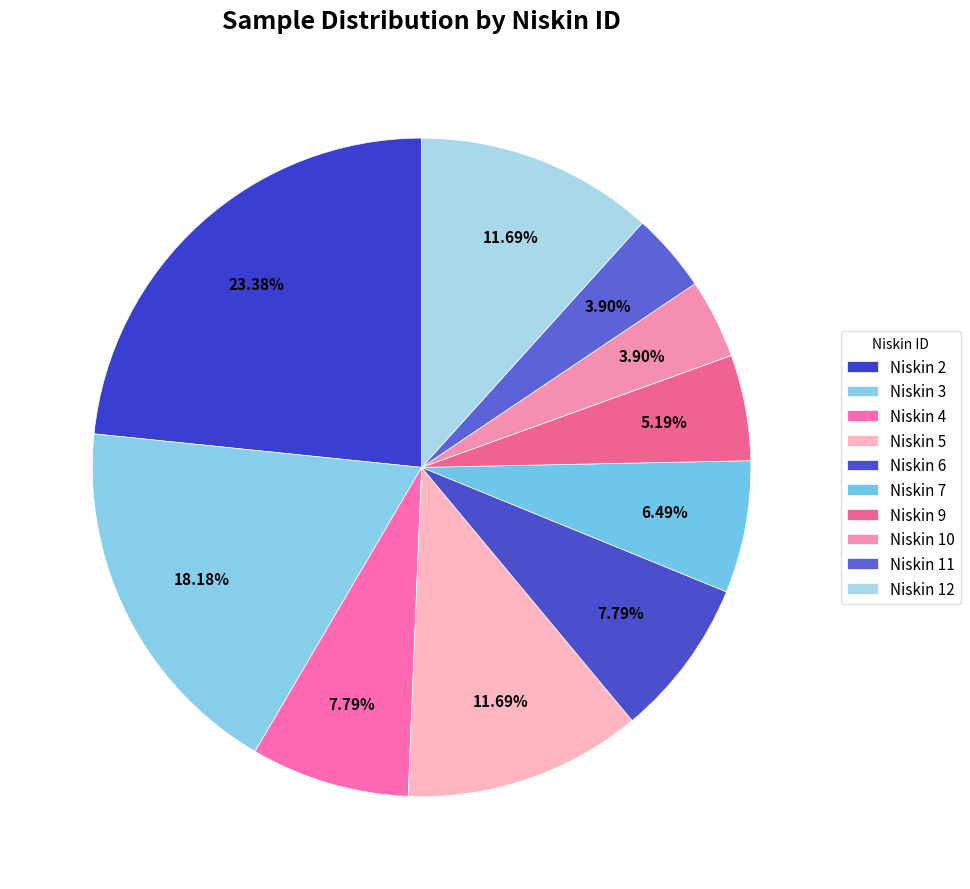

To the nearest percent, what is the combined percentage of Niskin 6 and Niskin 4?

16%